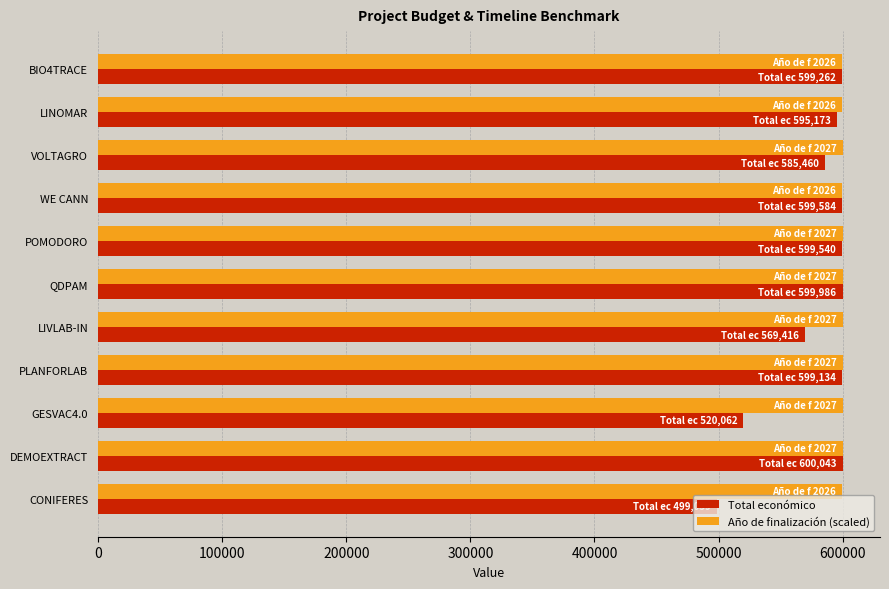

True or false: Año de finalización (scaled) has a value of 819020.9 at LINOMAR.

False